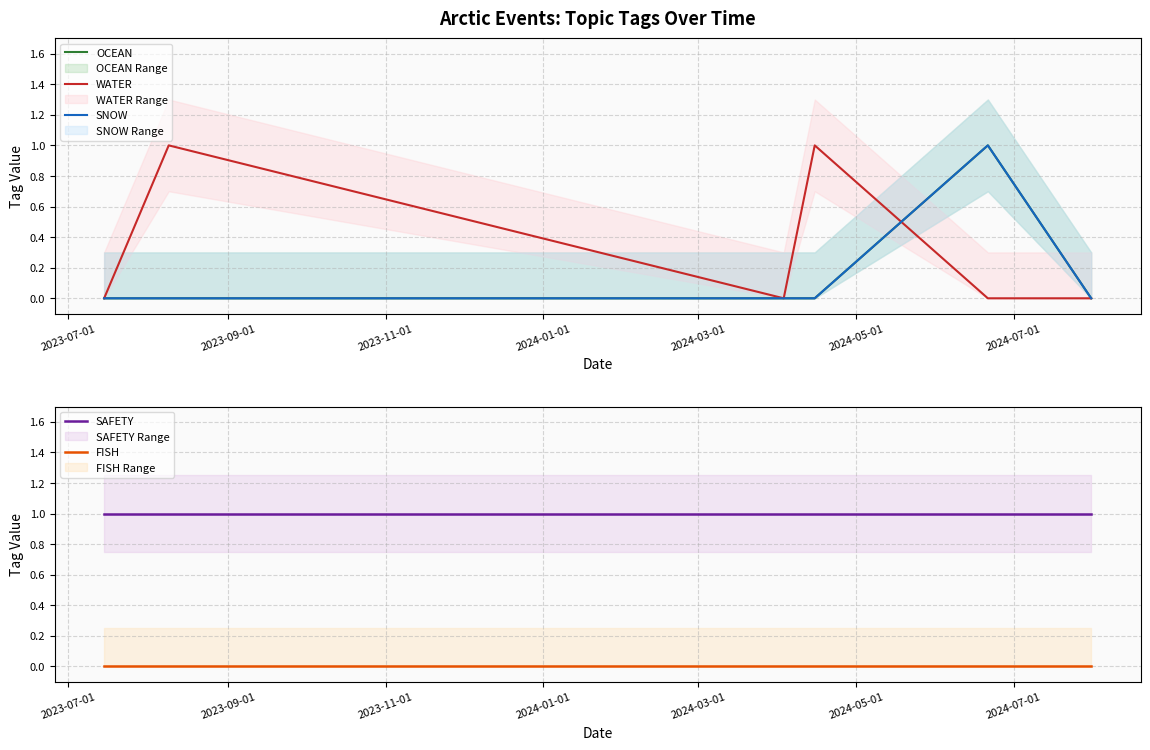

What is the sum of all SNOW values?

1